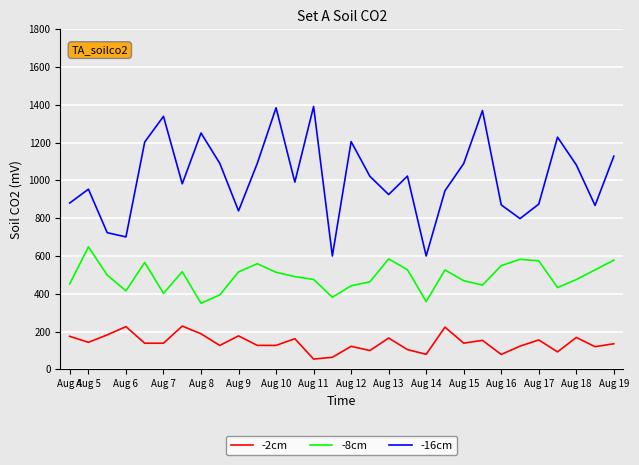

What is the difference between the maximum and minimum values in the -16cm series?

791.2